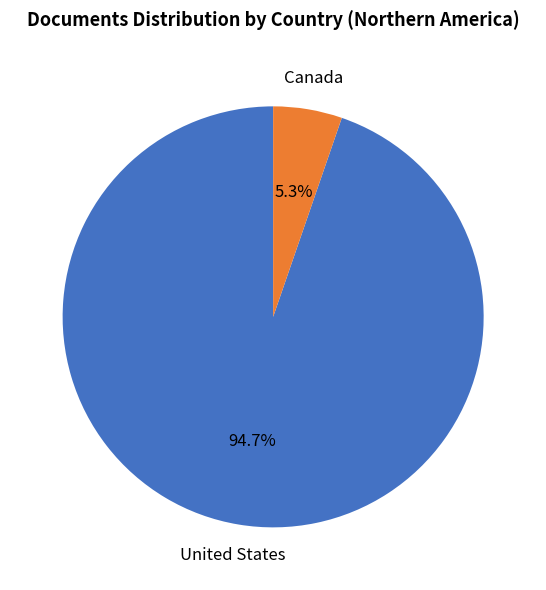

Which slice is the largest?

United States